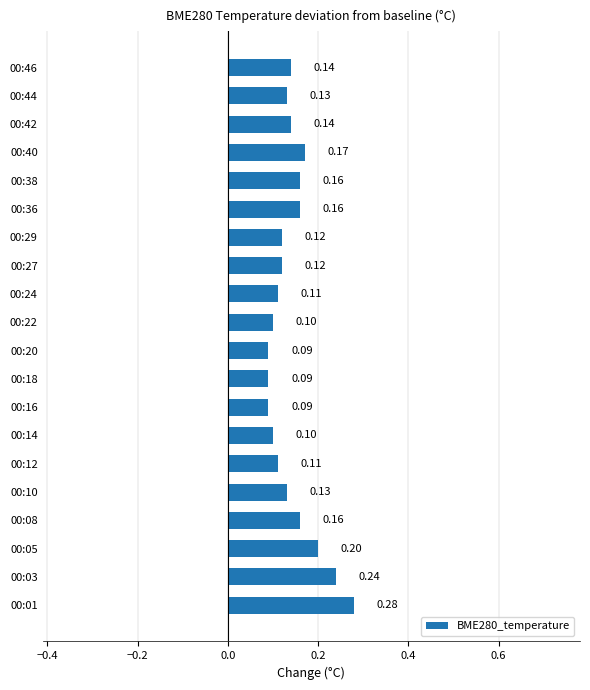

What is the sum of all values?

2.8